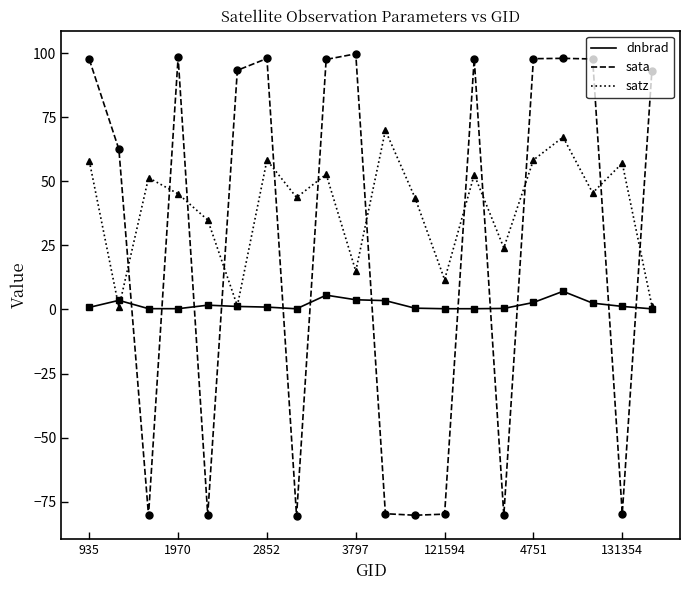

Which series has the largest total across all categories?

satz